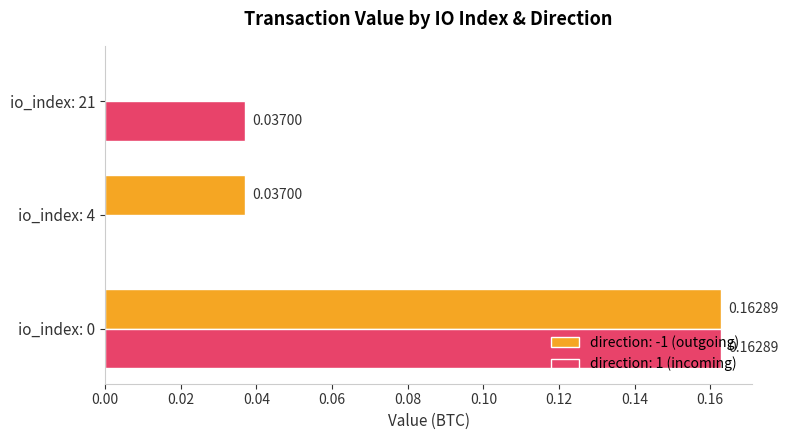

Is the value of direction: -1 (outgoing) at io_index: 0 greater than the value of direction: 1 (incoming) at io_index: 21?

Yes